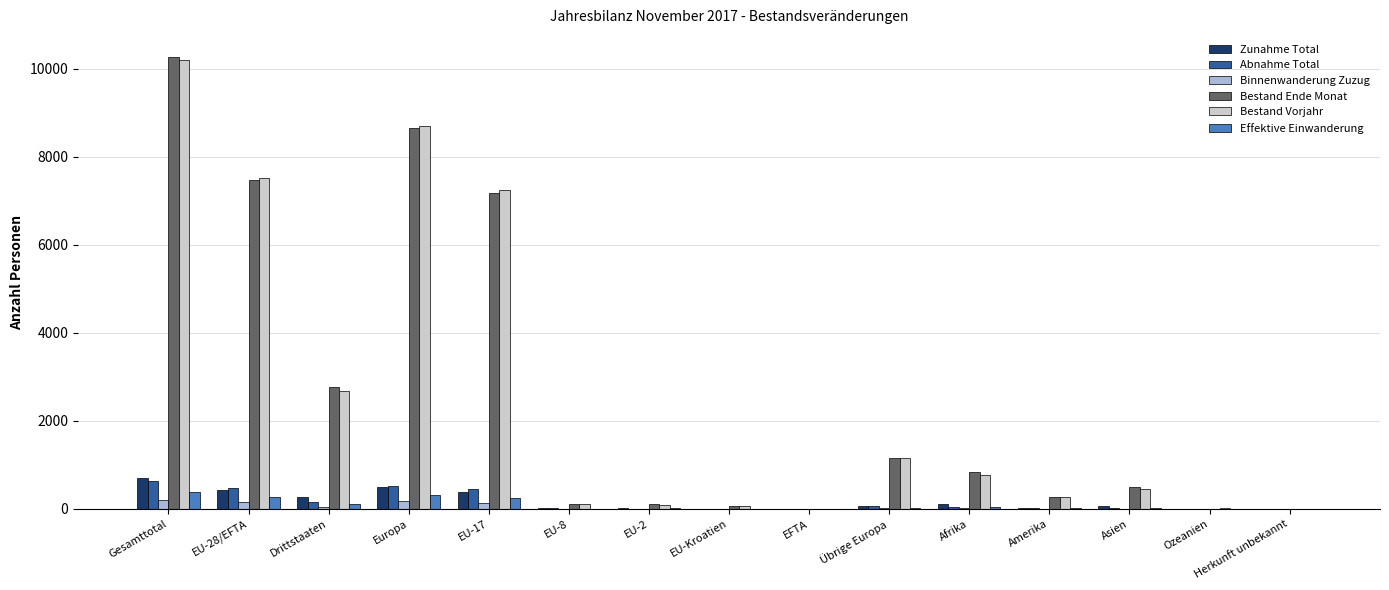

What is the difference between the Bestand Vorjahr values at Gesamttotal and EU-17?

2958